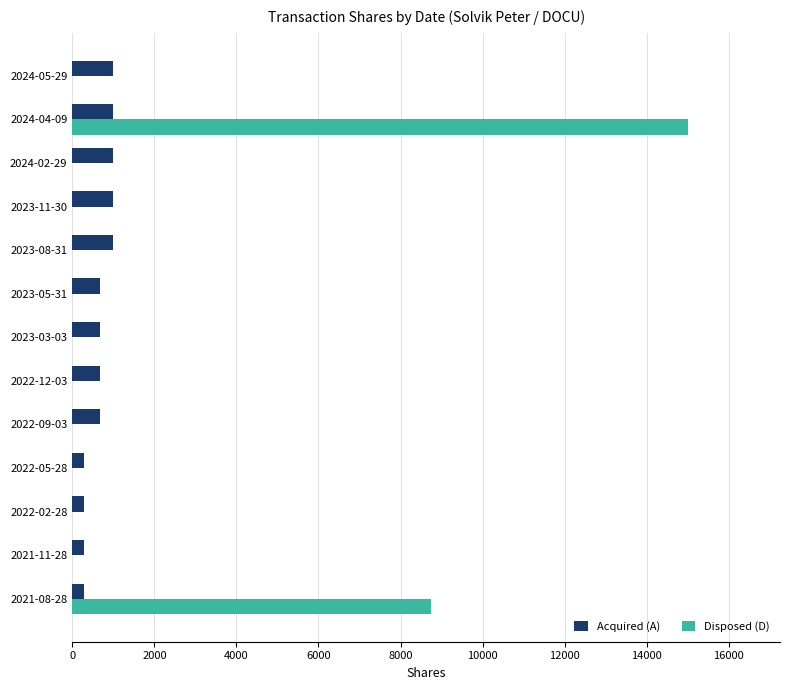

At which category does the chart reach its peak across all series?

2024-04-09